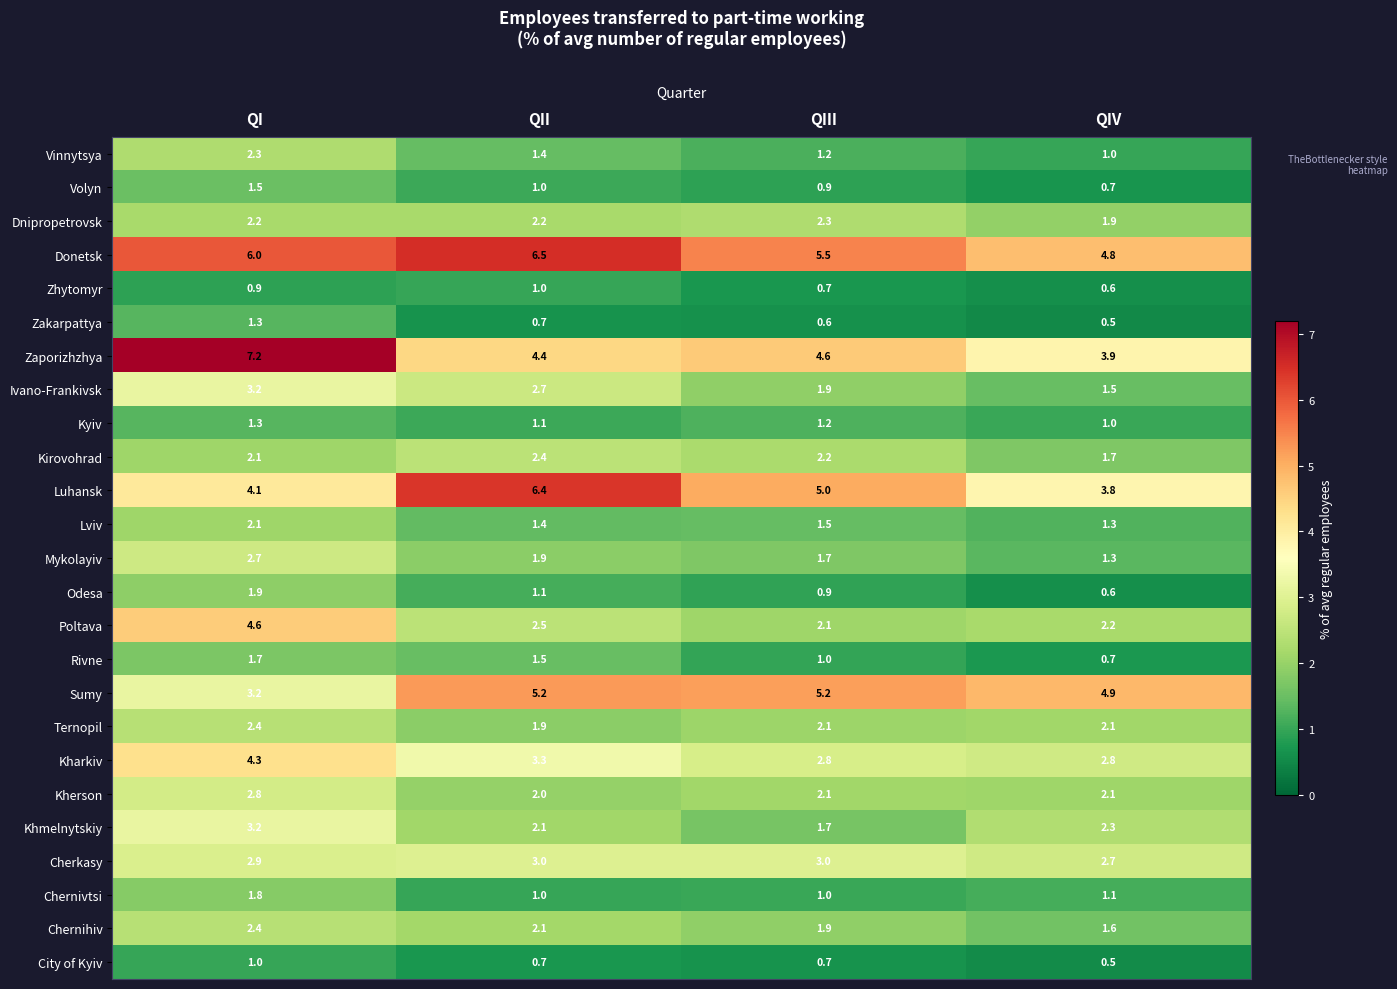

True or false: Ternopil has a value of 3.8 at QIV.

False